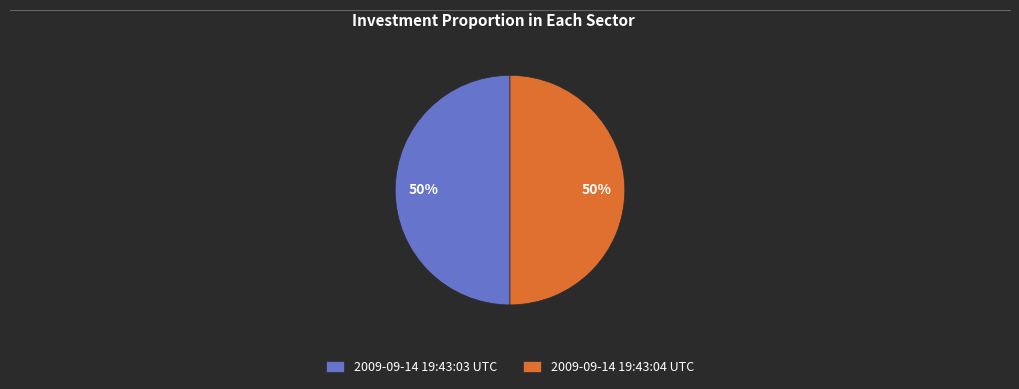

Is the sum of 2009-09-14 19:43:03 UTC and 2009-09-14 19:43:04 UTC greater than half?

Yes